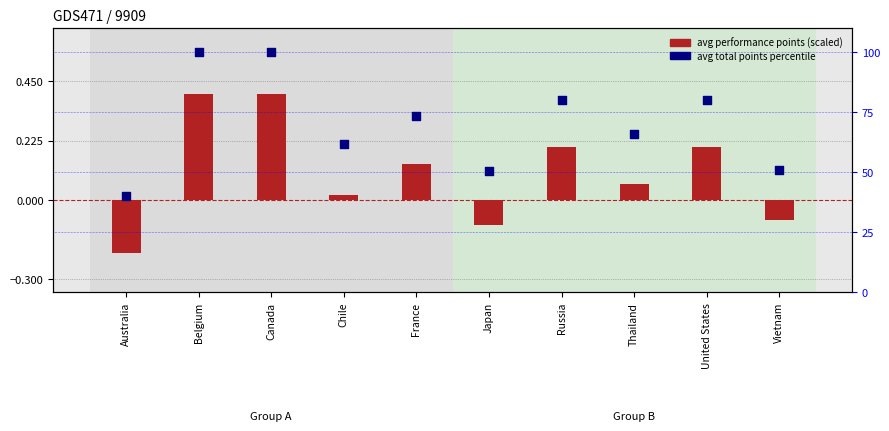

What are all the series names shown in the legend?

avg performance points (scaled), avg total points percentile